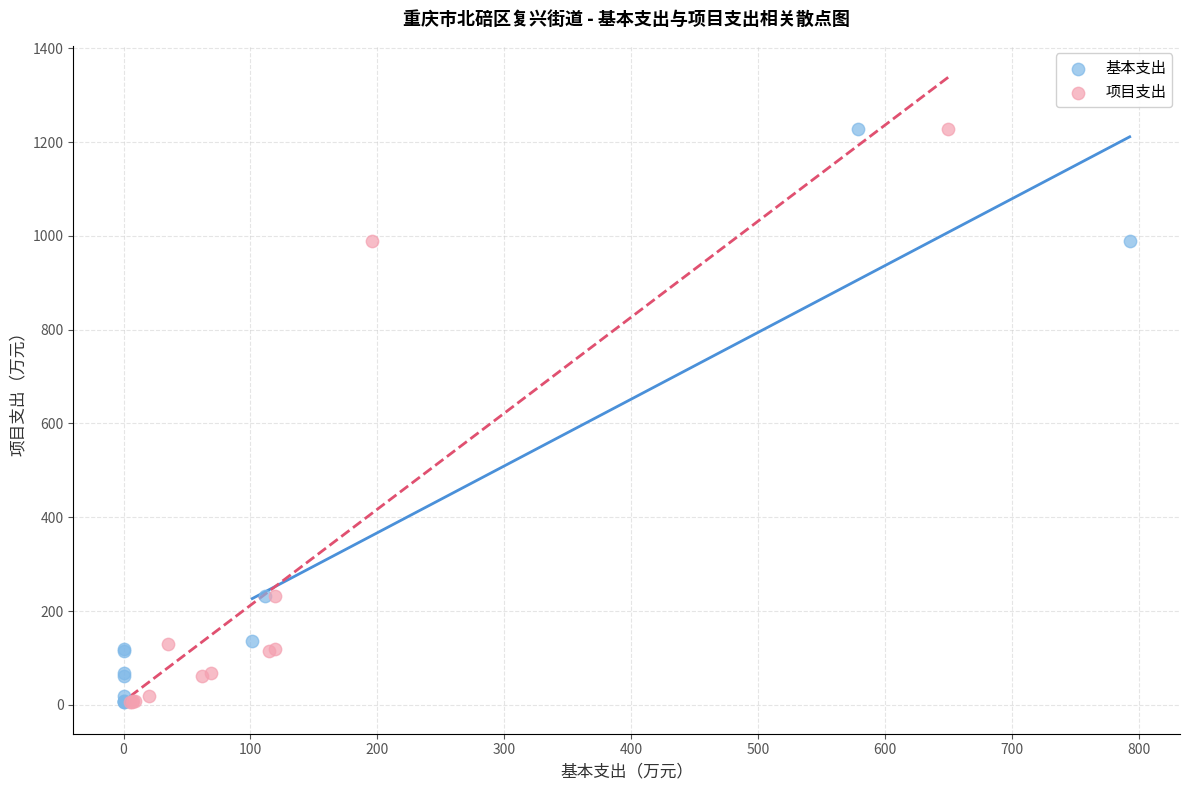

What are all the series names shown in the legend?

基本支出, 项目支出